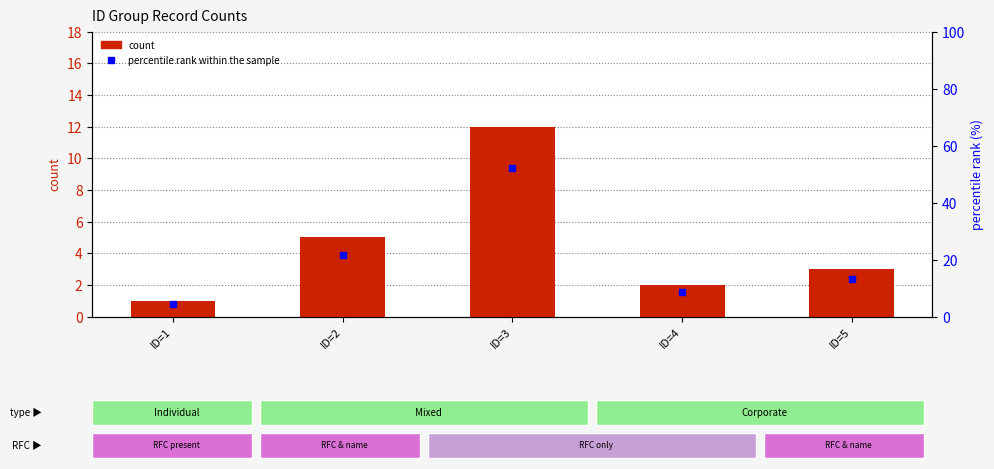

Does the chart contain any negative values?

No